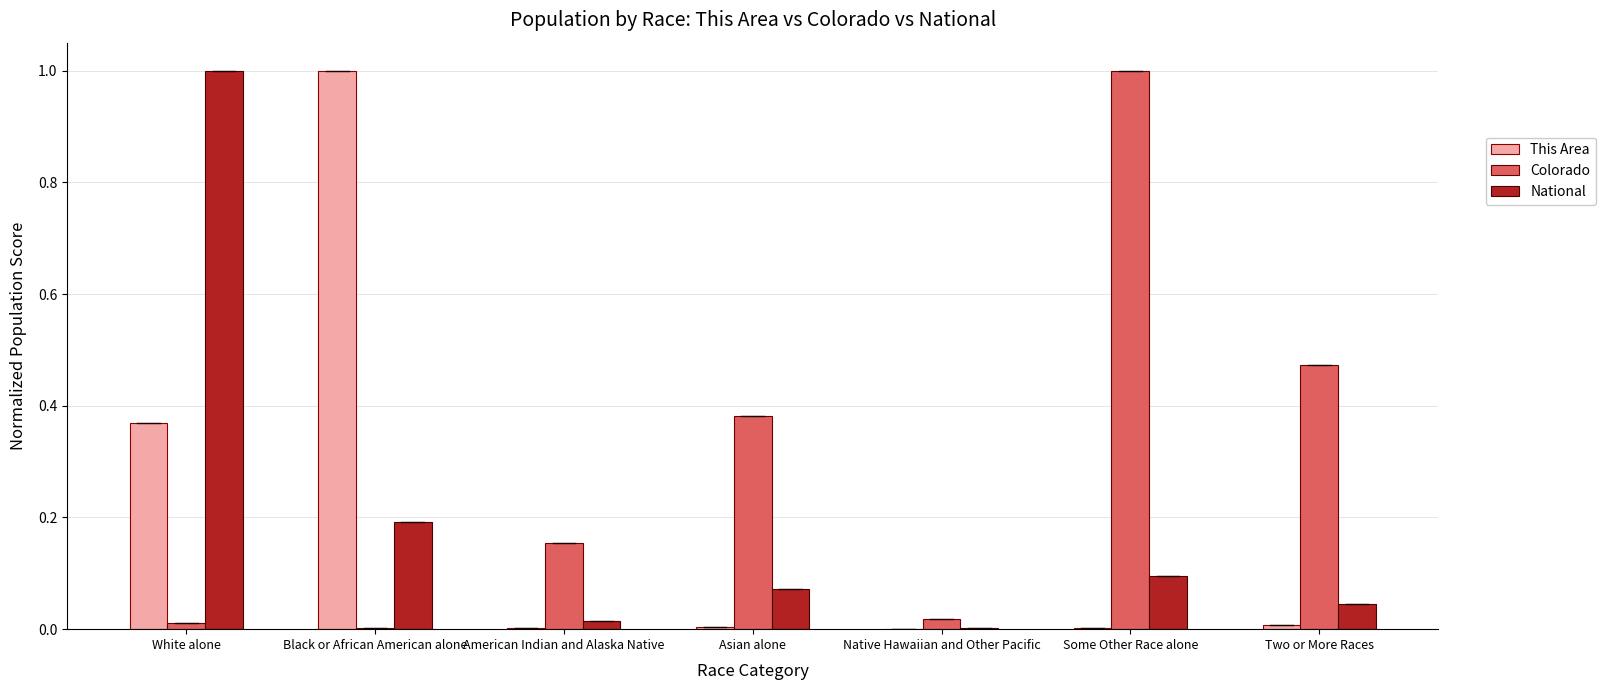

The National series shows 0.2 at Black or African American alone. True or false?

True